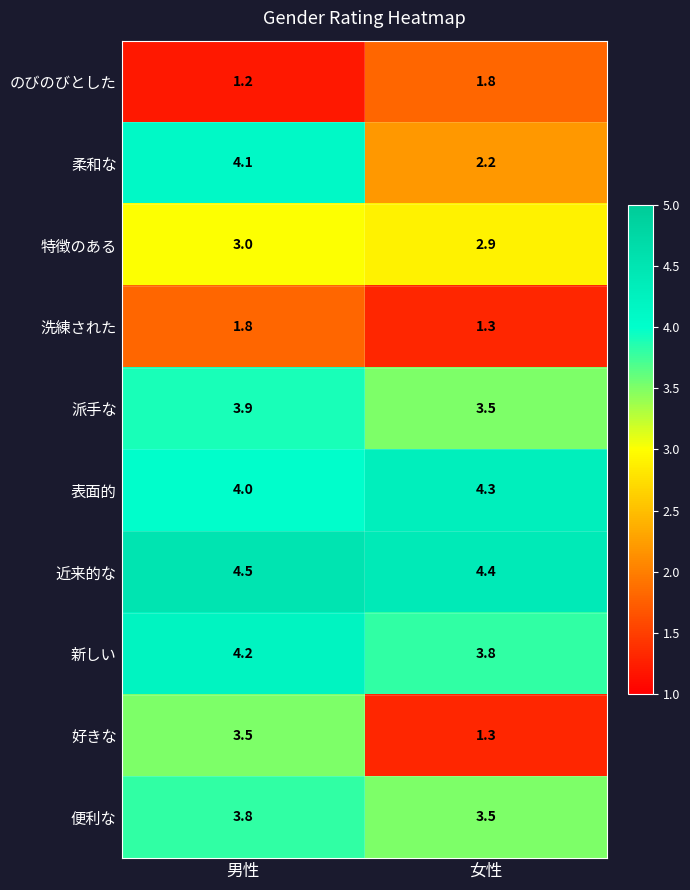

At which label is 便利な closest to 3?

女性